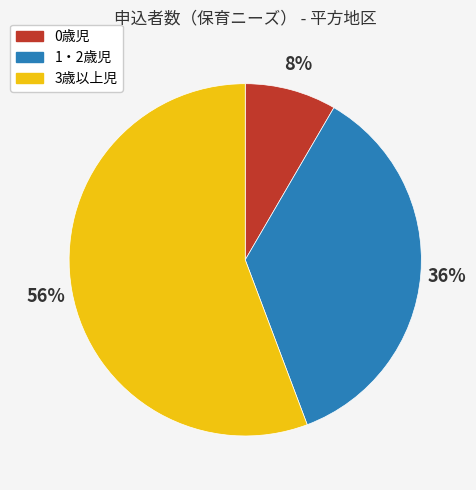

Approximately how many times larger is the value at 3歳以上児 compared to 1・2歳児?

1.6